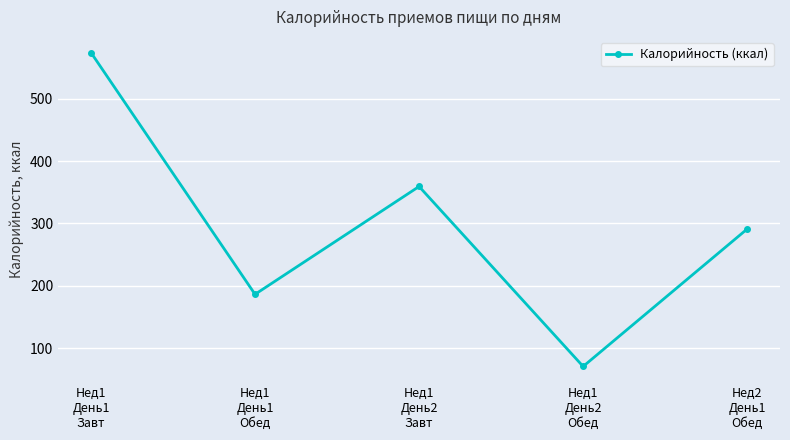

At which label is the value closest to 322?

Нед2
День1
Обед